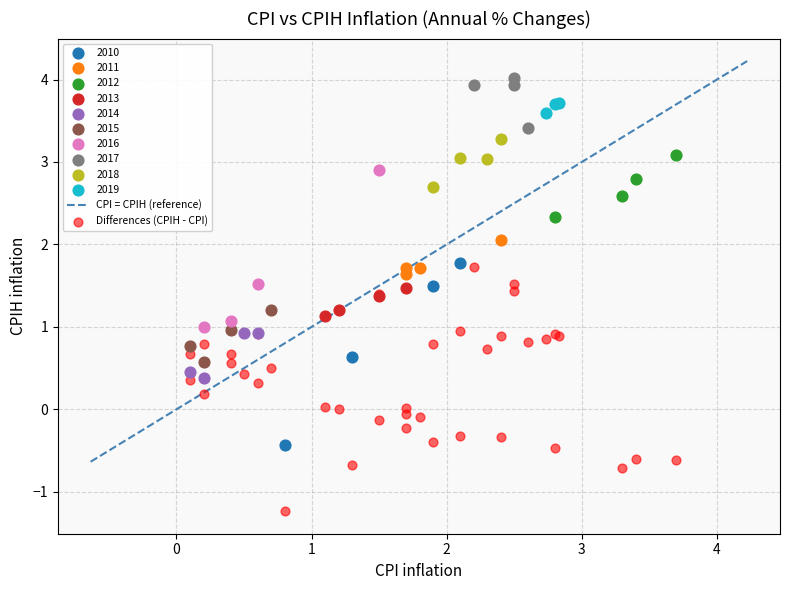

Which series contains the lowest Y value?

Differences (CPIH - CPI)